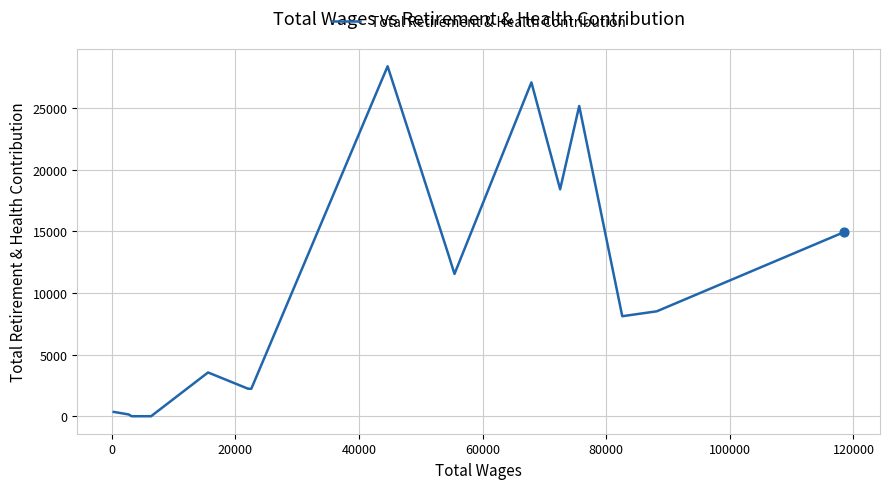

What is the difference between the maximum and minimum values?

28380